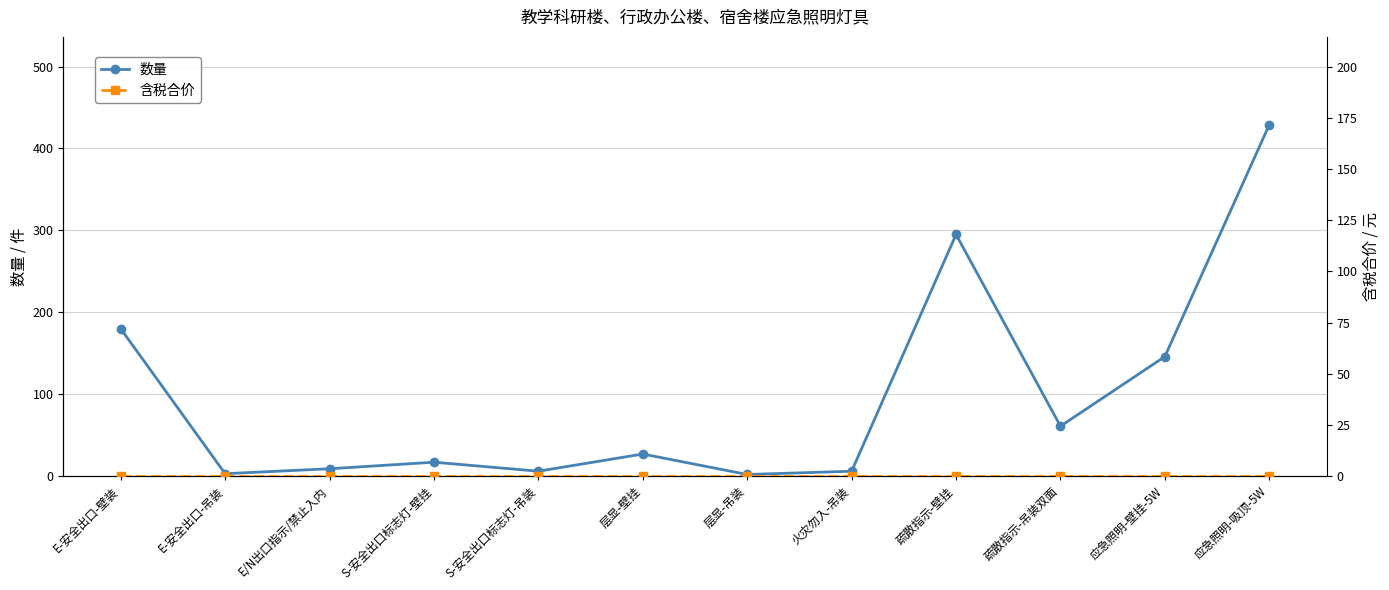

The value of 数量 at 应急照明-壁挂-5W is 146. True or false?

True